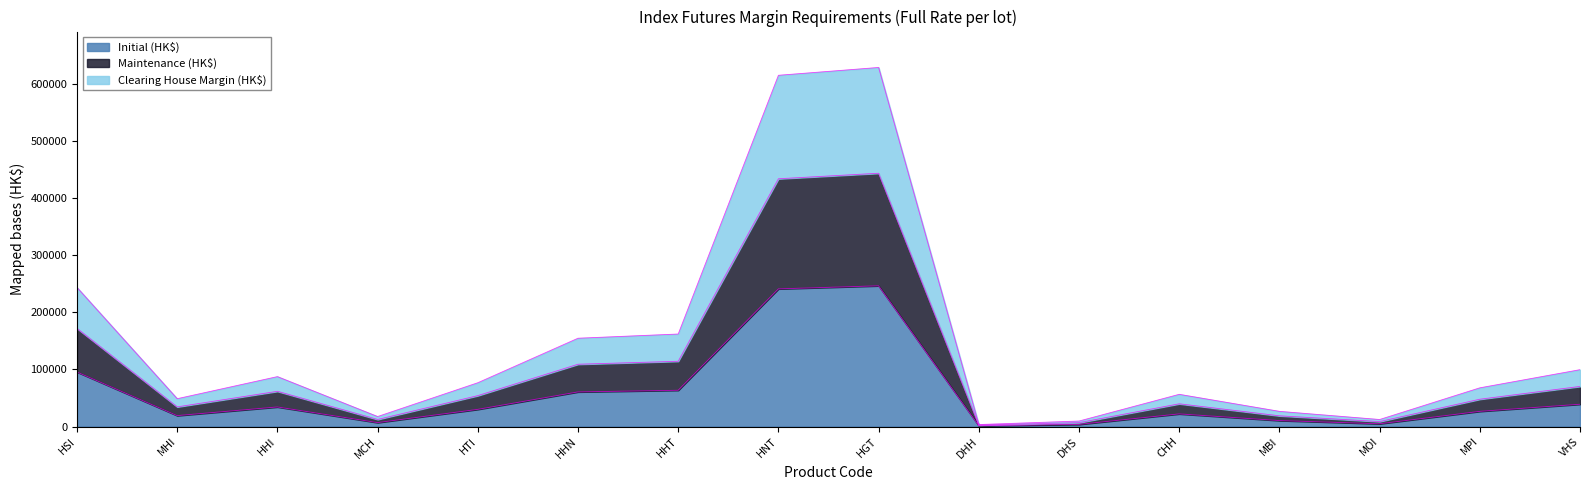

What is the highest value of the Initial (HK$) series?

246449.0